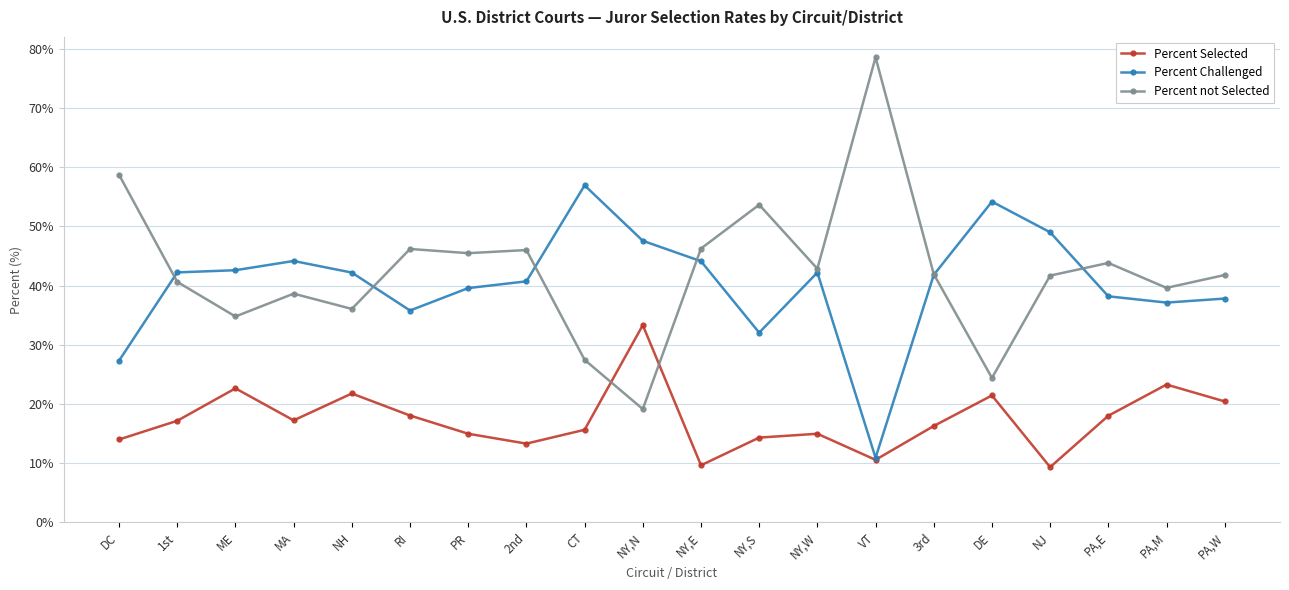

Between 2nd and PA,E, which series saw the biggest shift?

Percent Selected